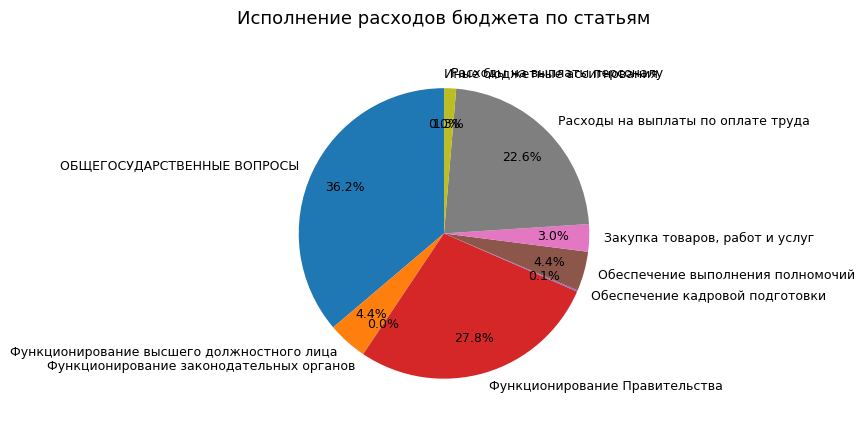

Is there any slice that represents more than half of the pie?

No